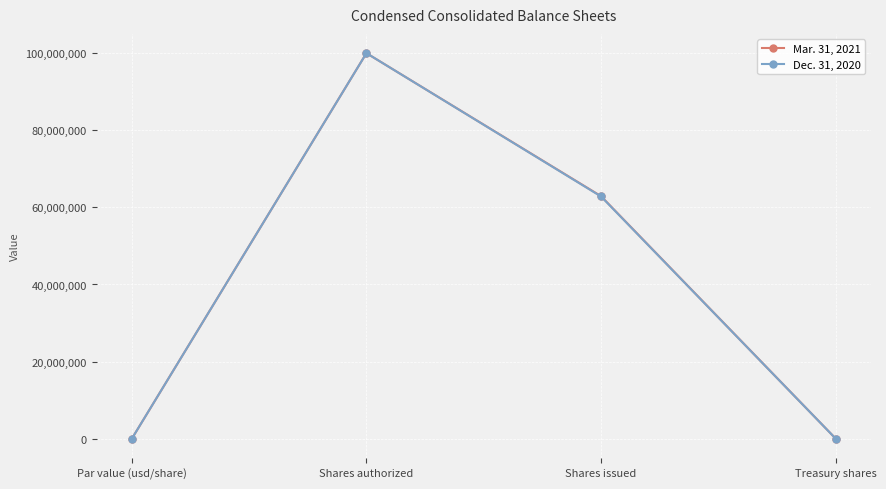

True or false: Dec. 31, 2020 has more than 2 interior local peaks.

False